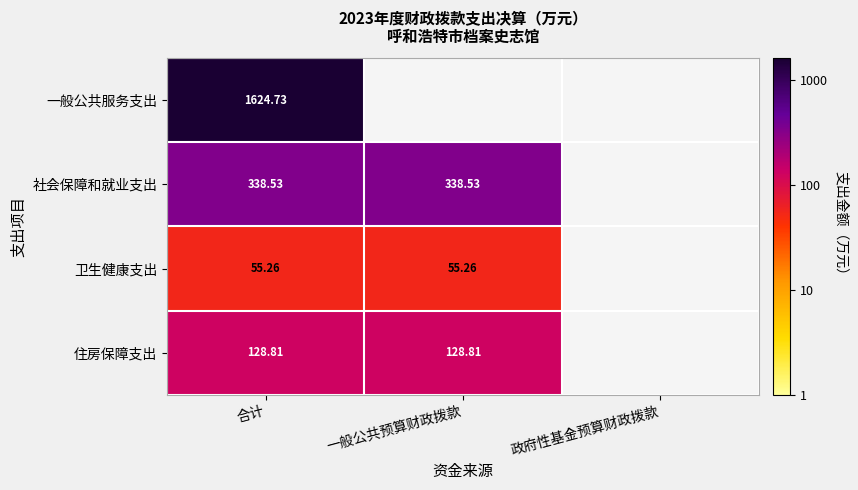

How many series are shown in this chart?

4